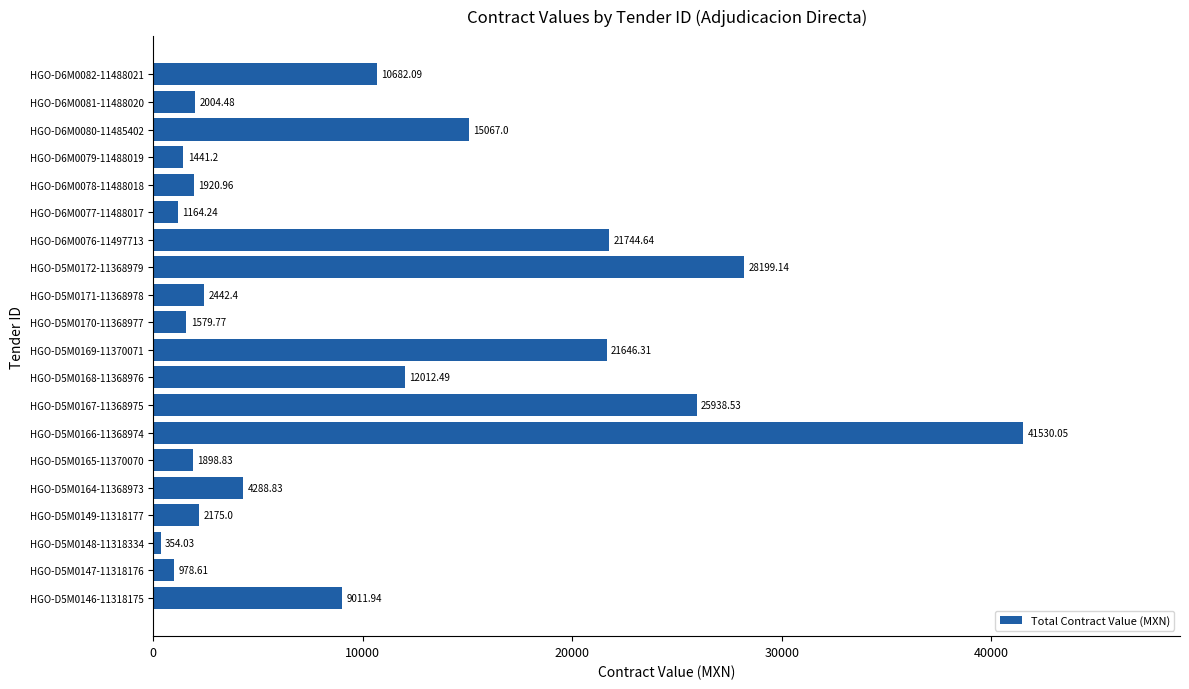

What is the difference between the maximum and minimum values?

41176.0